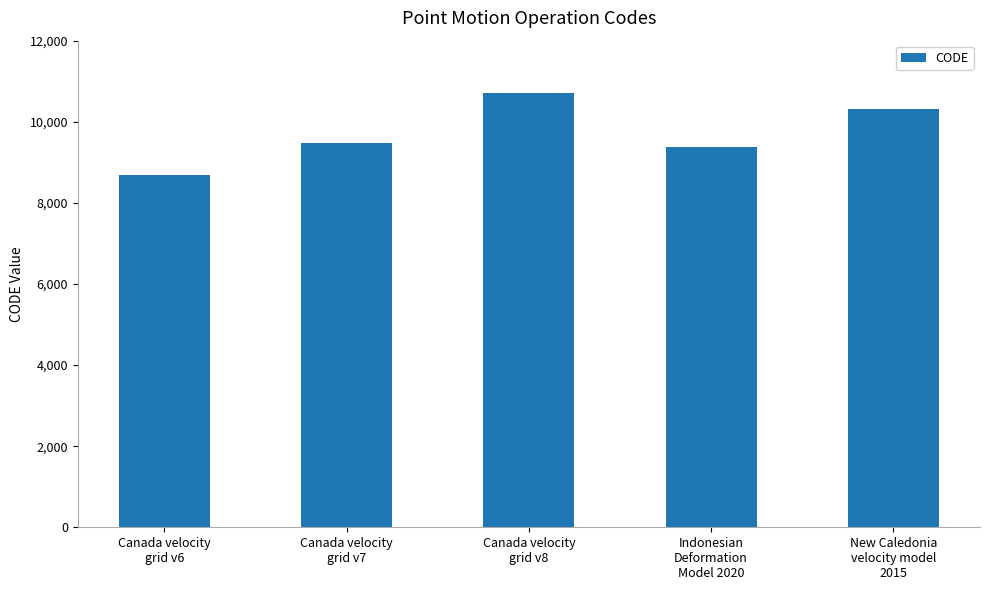

What is the label of the 5th bar from the right?

Canada velocity
grid v6